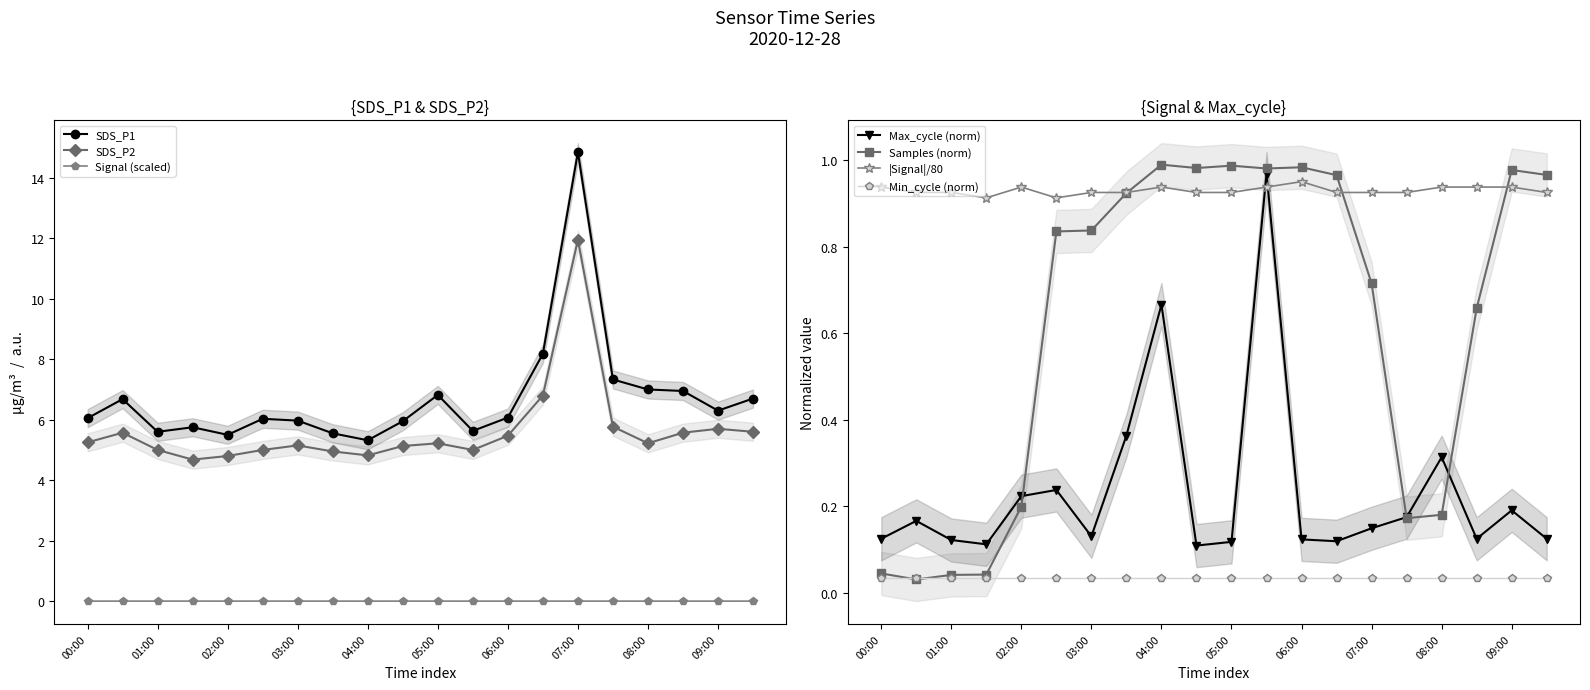

Reading right to left, transcribe all the data shown in this chart.

SDS_P1: 6.7	6.3	7.0	7.0	7.3	14.8	8.2	6.1	5.6	6.8	6.0	5.3	5.5	6.0	6.0	5.5	5.8	5.6	6.7	6.0
SDS_P2: 5.6	5.7	5.6	5.2	5.8	11.9	6.8	5.5	5.0	5.2	5.1	4.8	5.0	5.2	5.0	4.8	4.7	5.0	5.6	5.2
Max_cycle: 0.1	0.2	0.1	0.3	0.2	0.1	0.1	0.1	1.0	0.1	0.1	0.7	0.4	0.1	0.2	0.2	0.1	0.1	0.2	0.1
Signal: 0.0	0.0	0.0	0.0	0.0	0.0	0.0	0.0	0.0	0.0	0.0	0.0	0.0	0.0	0.0	0.0	0.0	0.0	0.0	0.0
Samples: 1.0	1.0	0.7	0.2	0.2	0.7	1.0	1.0	1.0	1.0	1.0	1.0	0.9	0.8	0.8	0.2	0.0	0.0	0.0	0.0